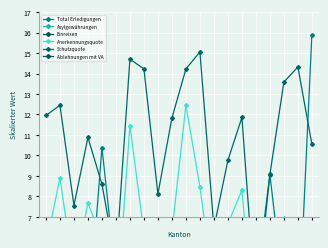

What is the approximate value of Anerkennungsquote at 0?

5.6